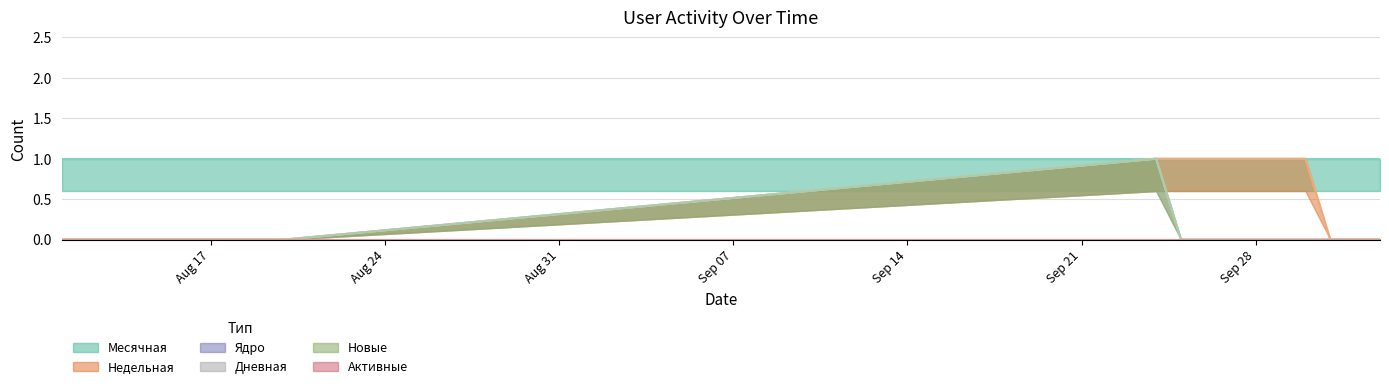

What is the greatest value displayed?

1